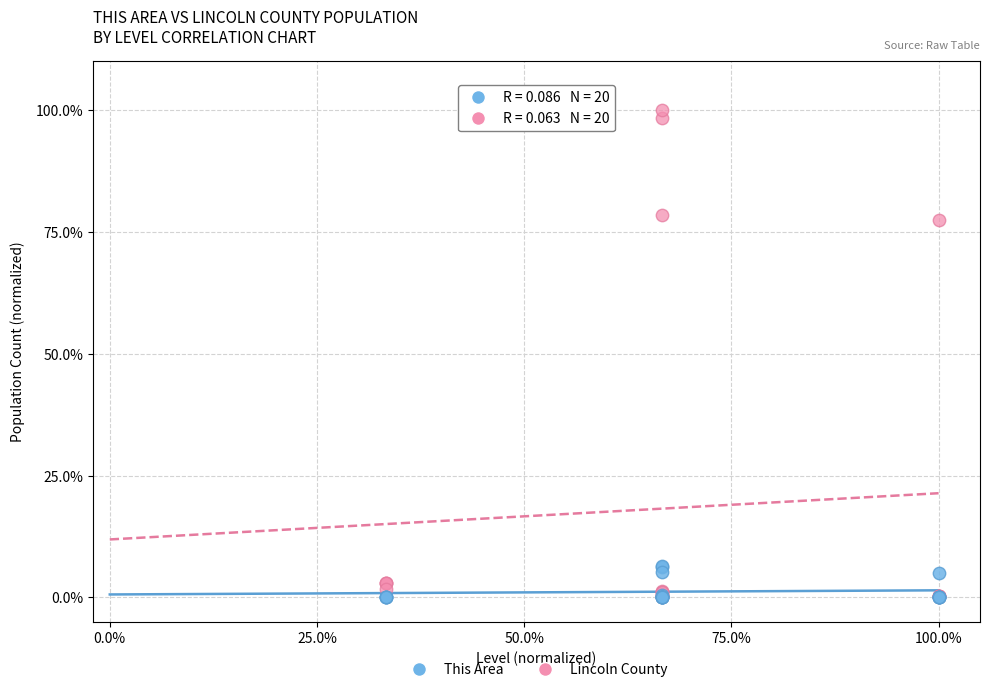

What are all the series names shown in the legend?

This Area, Lincoln County